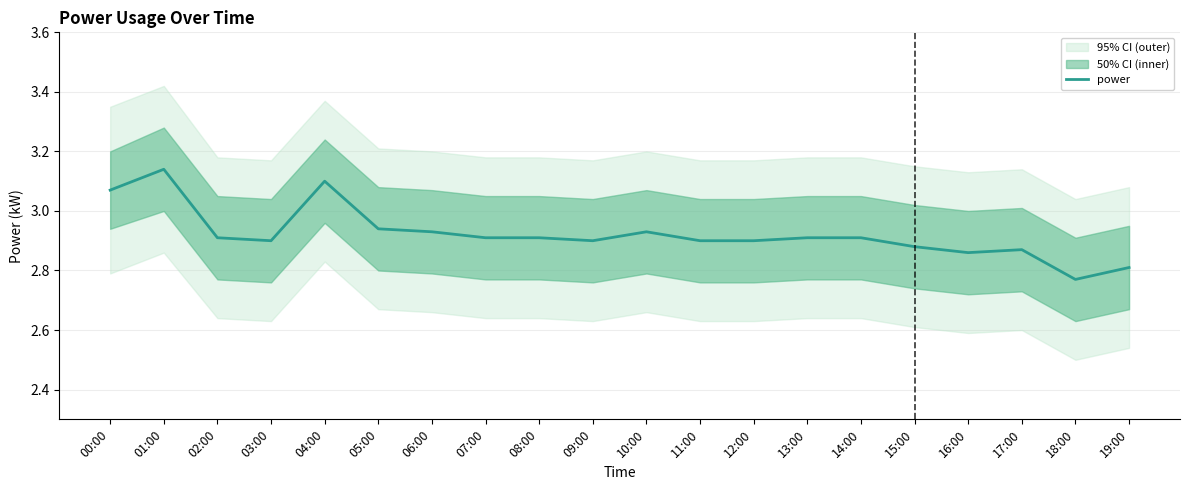

Reading left to right, list all the values displayed in this chart.

00:00=3.1	01:00=3.1	02:00=2.9	03:00=2.9	04:00=3.1	05:00=2.9	06:00=2.9	07:00=2.9	08:00=2.9	09:00=2.9	10:00=2.9	11:00=2.9	12:00=2.9	13:00=2.9	14:00=2.9	15:00=2.9	16:00=2.9	17:00=2.9	18:00=2.8	19:00=2.8